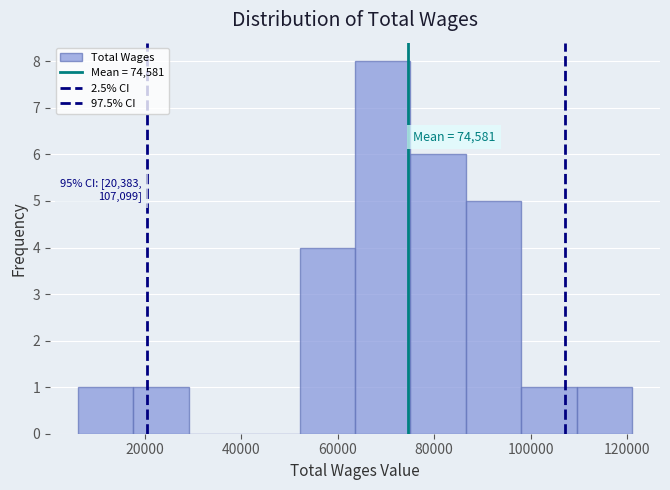

Over which range of the x-axis is the bar tallest?

64000 to 76000